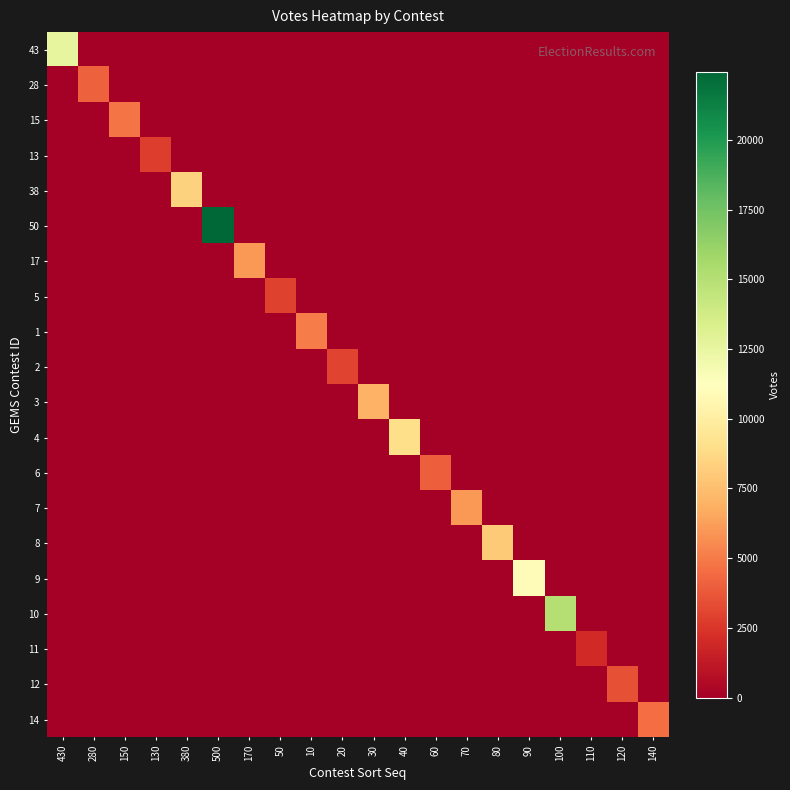

Reading left to right, what are all the values shown in this chart?

43: 430=12580	280=0	150=0	130=0	380=0	500=0	170=0	50=0	10=0	20=0	30=0	40=0	60=0	70=0	80=0	90=0	100=0	110=0	120=0	140=0
28: 430=0	280=4054	150=0	130=0	380=0	500=0	170=0	50=0	10=0	20=0	30=0	40=0	60=0	70=0	80=0	90=0	100=0	110=0	120=0	140=0
15: 430=0	280=0	150=4811	130=0	380=0	500=0	170=0	50=0	10=0	20=0	30=0	40=0	60=0	70=0	80=0	90=0	100=0	110=0	120=0	140=0
13: 430=0	280=0	150=0	130=2737	380=0	500=0	170=0	50=0	10=0	20=0	30=0	40=0	60=0	70=0	80=0	90=0	100=0	110=0	120=0	140=0
38: 430=0	280=0	150=0	130=0	380=8409	500=0	170=0	50=0	10=0	20=0	30=0	40=0	60=0	70=0	80=0	90=0	100=0	110=0	120=0	140=0
50: 430=0	280=0	150=0	130=0	380=0	500=22437	170=0	50=0	10=0	20=0	30=0	40=0	60=0	70=0	80=0	90=0	100=0	110=0	120=0	140=0
17: 430=0	280=0	150=0	130=0	380=0	500=0	170=5991	50=0	10=0	20=0	30=0	40=0	60=0	70=0	80=0	90=0	100=0	110=0	120=0	140=0
5: 430=0	280=0	150=0	130=0	380=0	500=0	170=0	50=2958	10=0	20=0	30=0	40=0	60=0	70=0	80=0	90=0	100=0	110=0	120=0	140=0
1: 430=0	280=0	150=0	130=0	380=0	500=0	170=0	50=0	10=5000	20=0	30=0	40=0	60=0	70=0	80=0	90=0	100=0	110=0	120=0	140=0
2: 430=0	280=0	150=0	130=0	380=0	500=0	170=0	50=0	10=0	20=3000	30=0	40=0	60=0	70=0	80=0	90=0	100=0	110=0	120=0	140=0
3: 430=0	280=0	150=0	130=0	380=0	500=0	170=0	50=0	10=0	20=0	30=7000	40=0	60=0	70=0	80=0	90=0	100=0	110=0	120=0	140=0
4: 430=0	280=0	150=0	130=0	380=0	500=0	170=0	50=0	10=0	20=0	30=0	40=9000	60=0	70=0	80=0	90=0	100=0	110=0	120=0	140=0
6: 430=0	280=0	150=0	130=0	380=0	500=0	170=0	50=0	10=0	20=0	30=0	40=0	60=4000	70=0	80=0	90=0	100=0	110=0	120=0	140=0
7: 430=0	280=0	150=0	130=0	380=0	500=0	170=0	50=0	10=0	20=0	30=0	40=0	60=0	70=6000	80=0	90=0	100=0	110=0	120=0	140=0
8: 430=0	280=0	150=0	130=0	380=0	500=0	170=0	50=0	10=0	20=0	30=0	40=0	60=0	70=0	80=8000	90=0	100=0	110=0	120=0	140=0
9: 430=0	280=0	150=0	130=0	380=0	500=0	170=0	50=0	10=0	20=0	30=0	40=0	60=0	70=0	80=0	90=11000	100=0	110=0	120=0	140=0
10: 430=0	280=0	150=0	130=0	380=0	500=0	170=0	50=0	10=0	20=0	30=0	40=0	60=0	70=0	80=0	90=0	100=15000	110=0	120=0	140=0
11: 430=0	280=0	150=0	130=0	380=0	500=0	170=0	50=0	10=0	20=0	30=0	40=0	60=0	70=0	80=0	90=0	100=0	110=2000	120=0	140=0
12: 430=0	280=0	150=0	130=0	380=0	500=0	170=0	50=0	10=0	20=0	30=0	40=0	60=0	70=0	80=0	90=0	100=0	110=0	120=3500	140=0
14: 430=0	280=0	150=0	130=0	380=0	500=0	170=0	50=0	10=0	20=0	30=0	40=0	60=0	70=0	80=0	90=0	100=0	110=0	120=0	140=4500